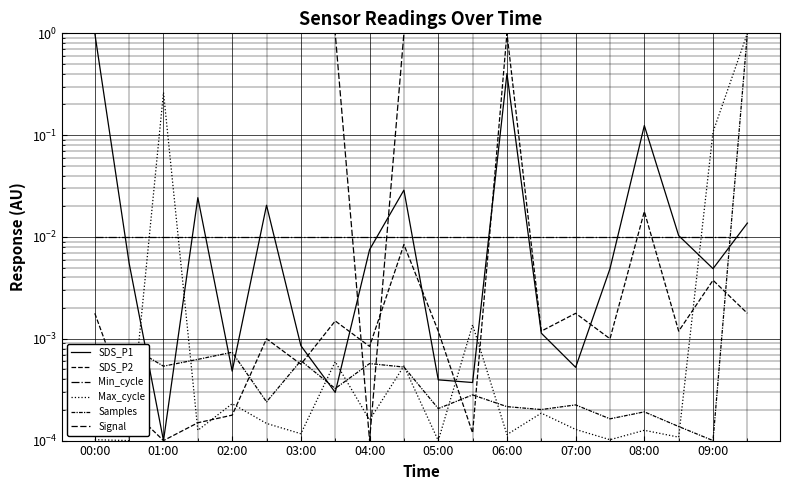

What is the label of the 4th point from the left?

03:00